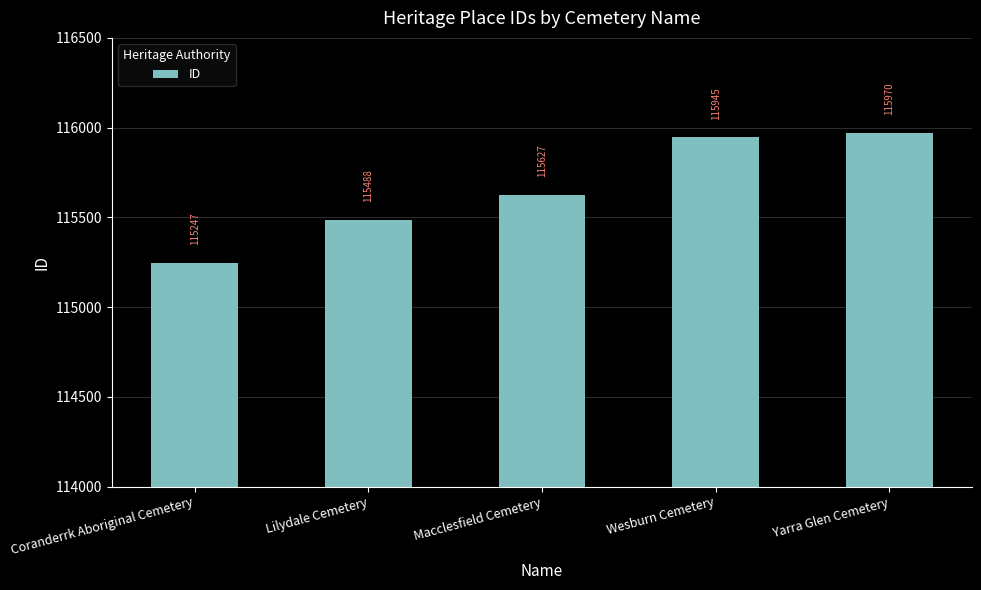

What is the approximate value at Lilydale Cemetery?

115488